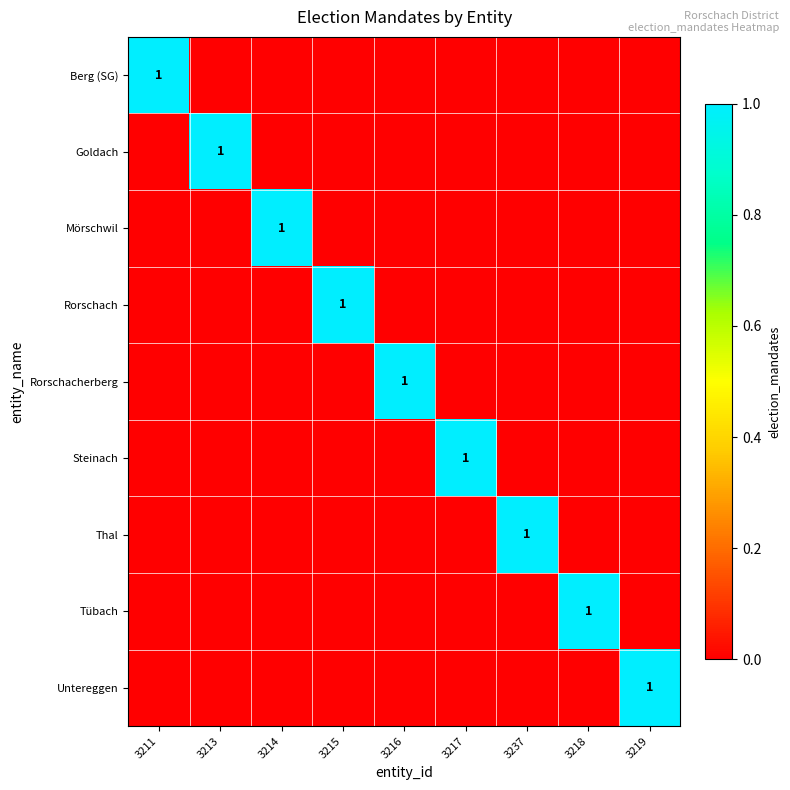

True or false: Rorschach has a value of 2 at 3215.

False